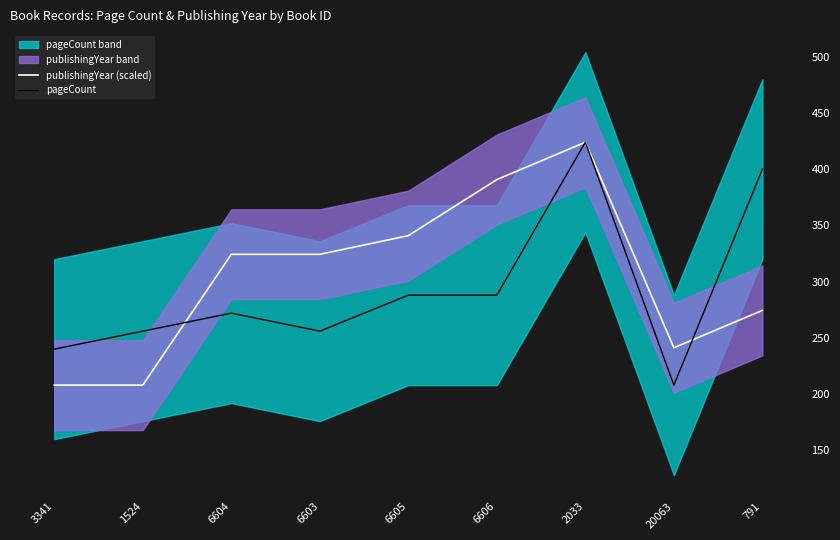

What is the spread (max minus min) of values at 1524?

48.0